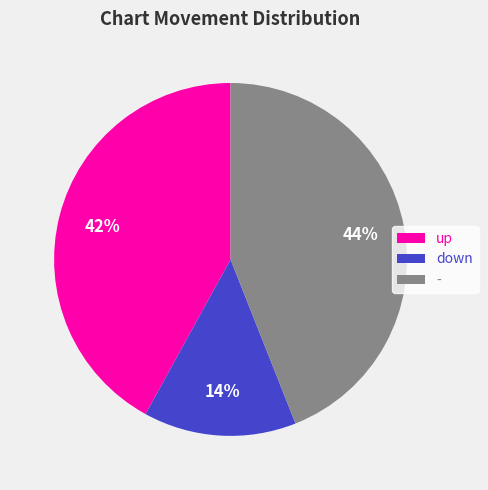

To the nearest percent, what is the difference between the - and down slice percentages?

30%